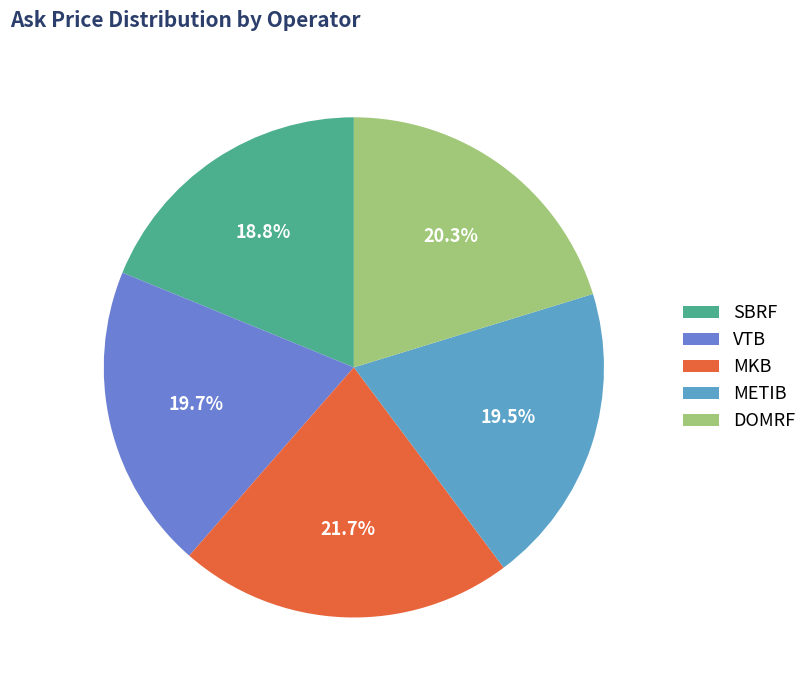

Is there any slice that represents more than half of the pie?

No